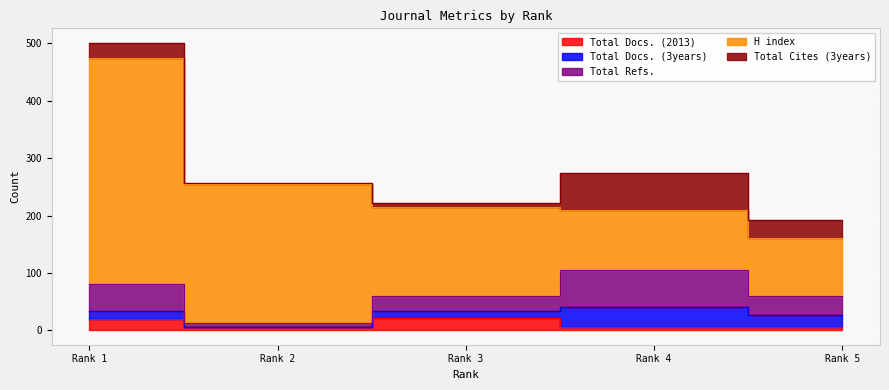

How many lines are shown in the chart?

5